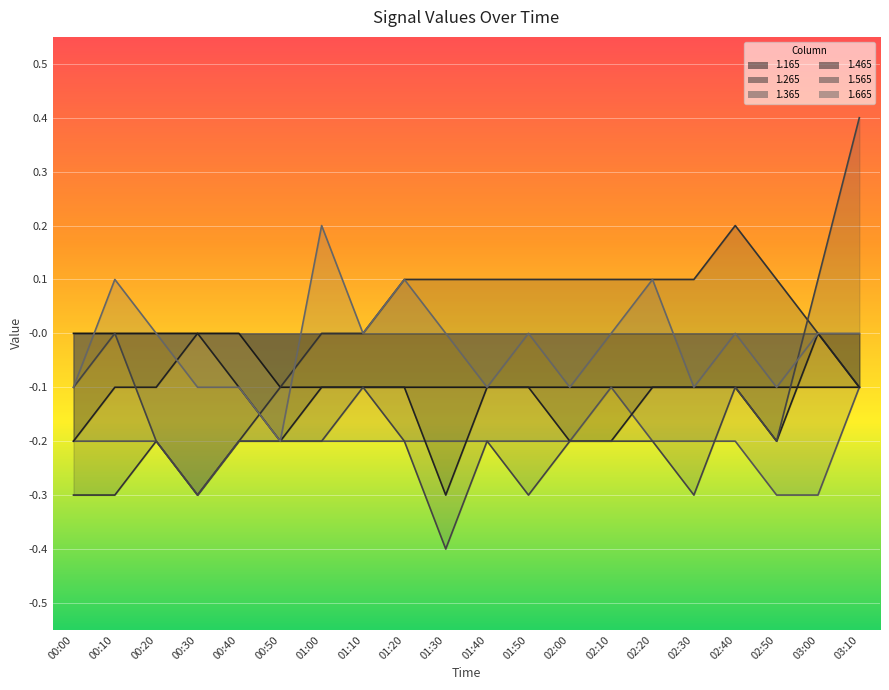

What are all the series names shown in the legend?

1.165, 1.265, 1.365, 1.465, 1.565, 1.665